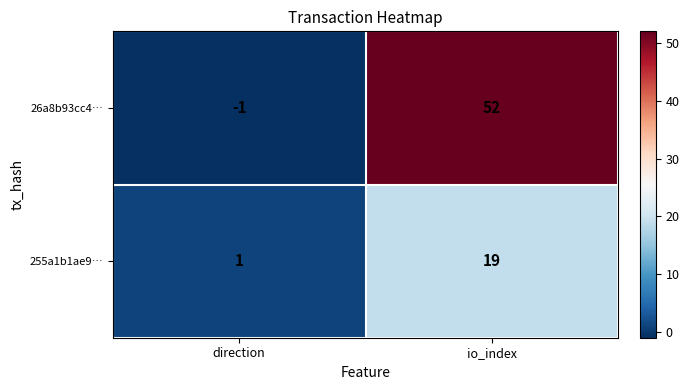

What is the approximate value of 26a8b93cc4… at io_index, to the nearest 5?

50